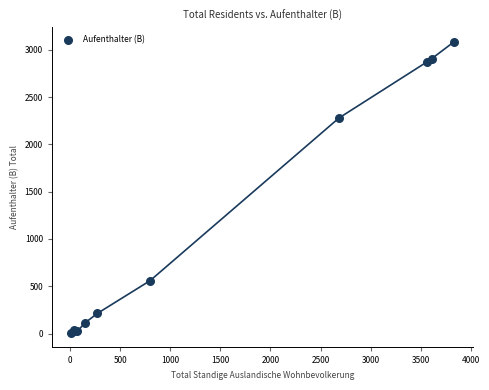

What Y value in the scatter plot is closest to 1545?

2279